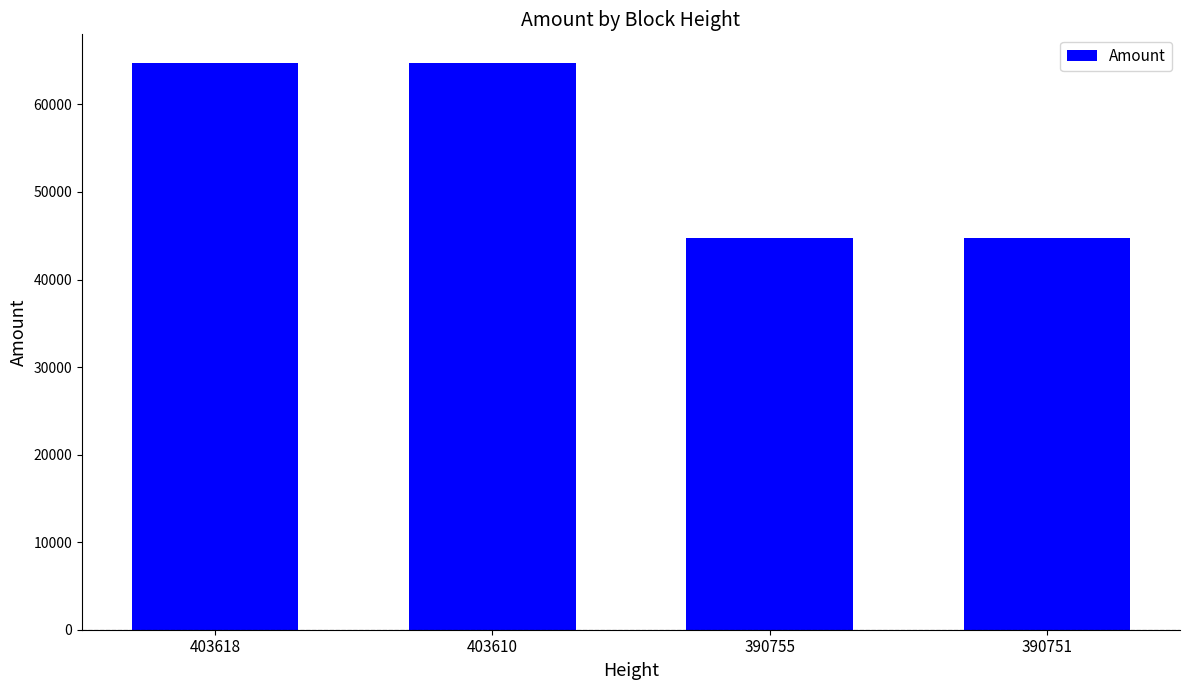

What is the value of the 1st bar from the left?

64766.0